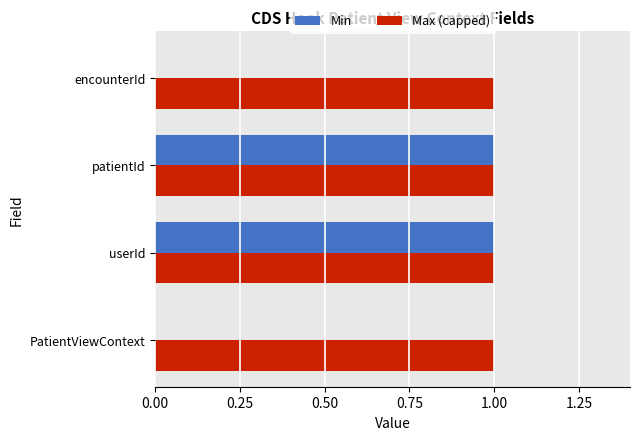

Is the value of Min at PatientViewContext greater than the value of Max (capped) at PatientViewContext?

No